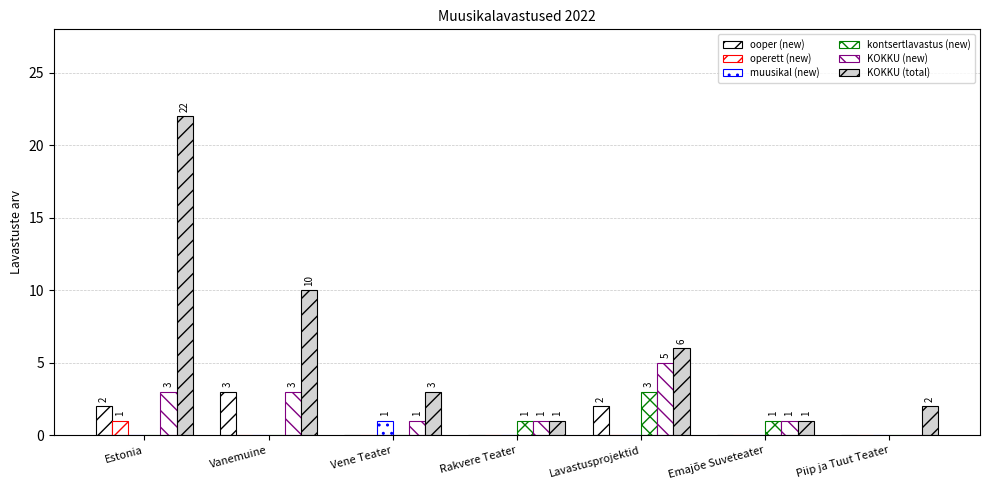

The ooper (new) series shows 0 at Vene Teater. True or false?

True